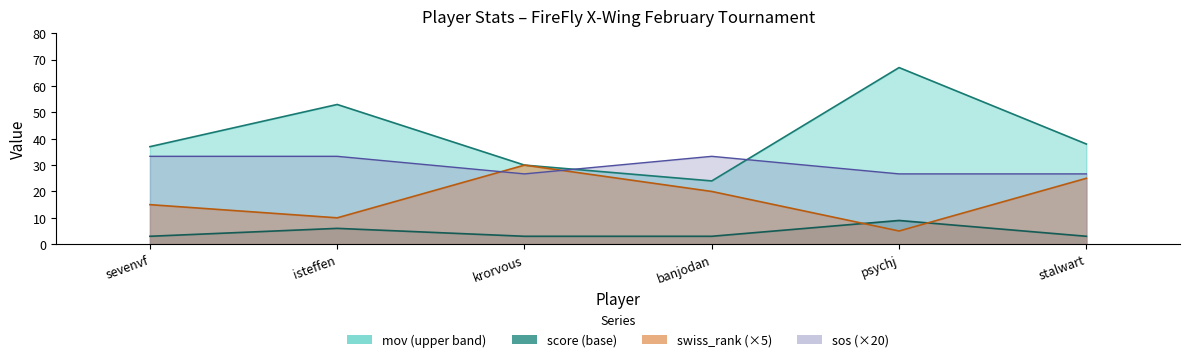

What is the lowest value of the score series?

3.0